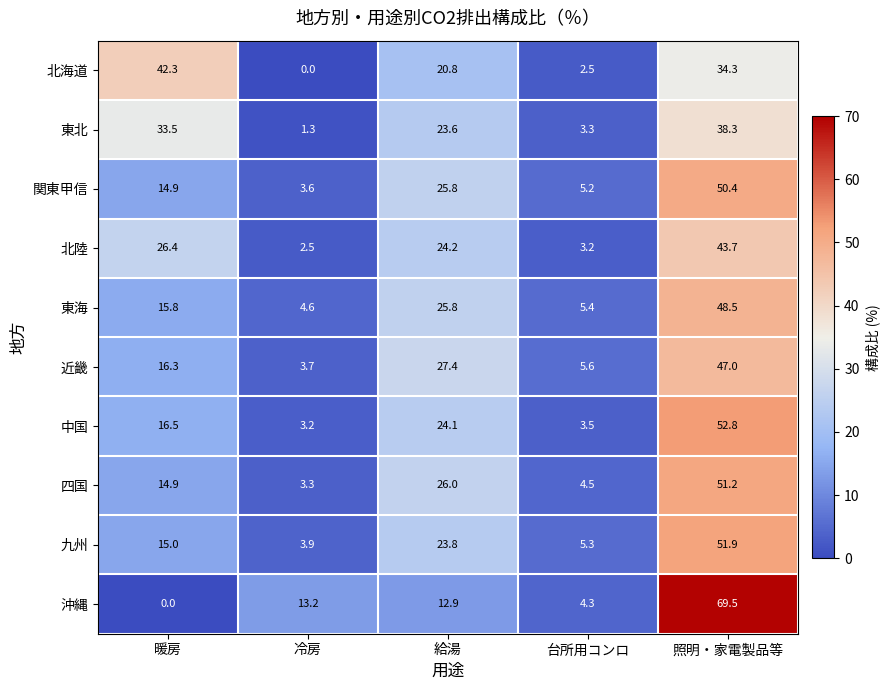

What is the sum of all 沖縄 values?

99.9